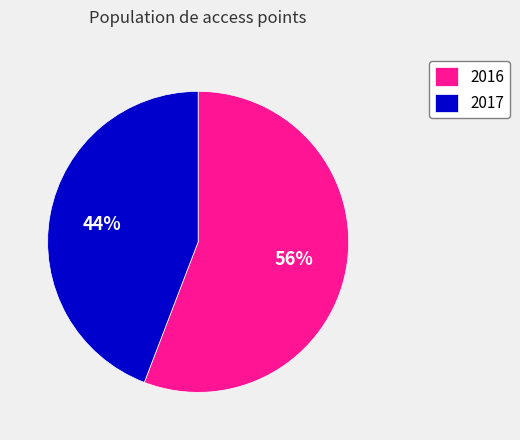

Is there any slice that represents more than half of the pie?

Yes